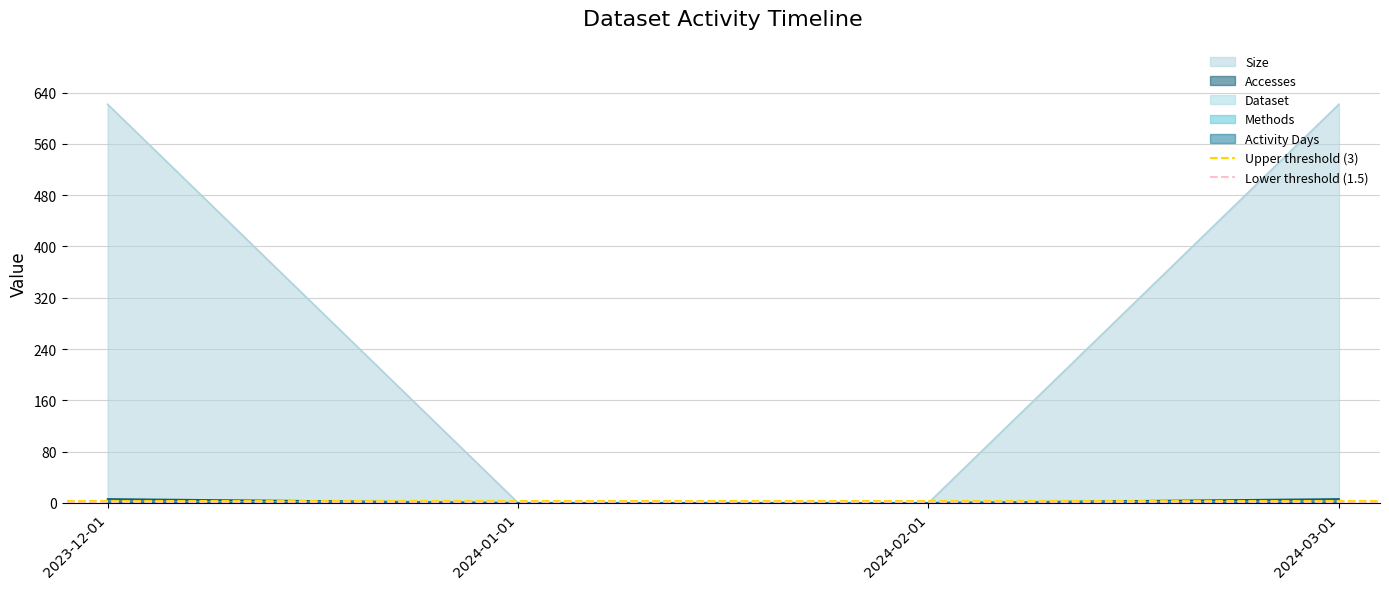

What is the total value across all series at 2024-01-01?

4.5